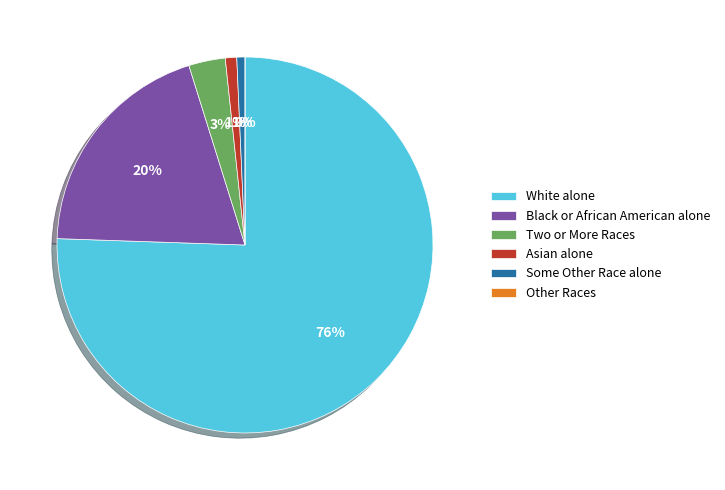

To the nearest percent, what portion does White alone represent?

76%